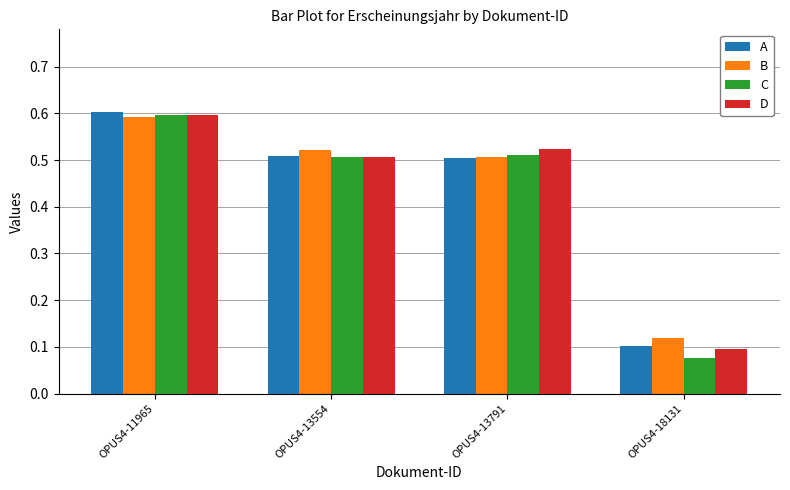

Reading left to right, list all the values displayed in this chart.

A: 0.6	0.5	0.5	0.1
B: 0.6	0.5	0.5	0.1
C: 0.6	0.5	0.5	0.1
D: 0.6	0.5	0.5	0.1